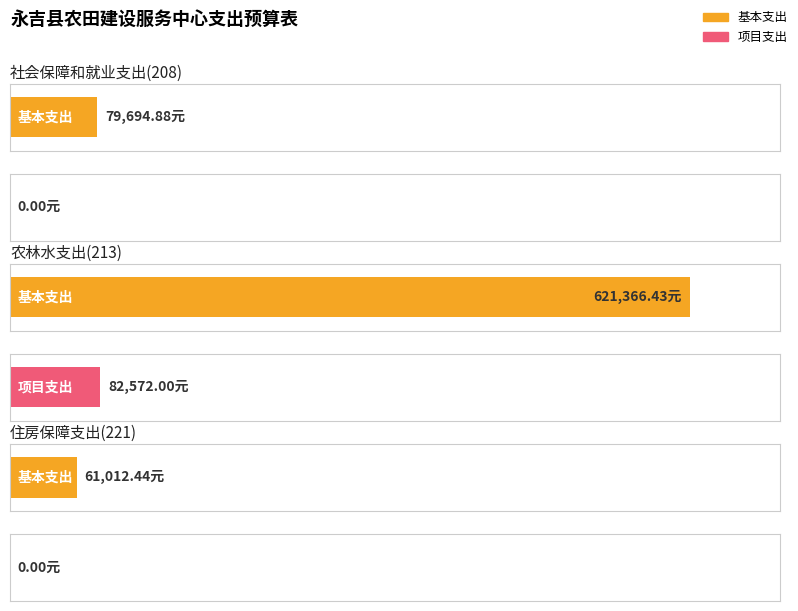

Reading left to right, what are all the values shown in this chart?

基本支出: 79694.9	621366.4	61012.4
项目支出: 0.0	82572.0	0.0